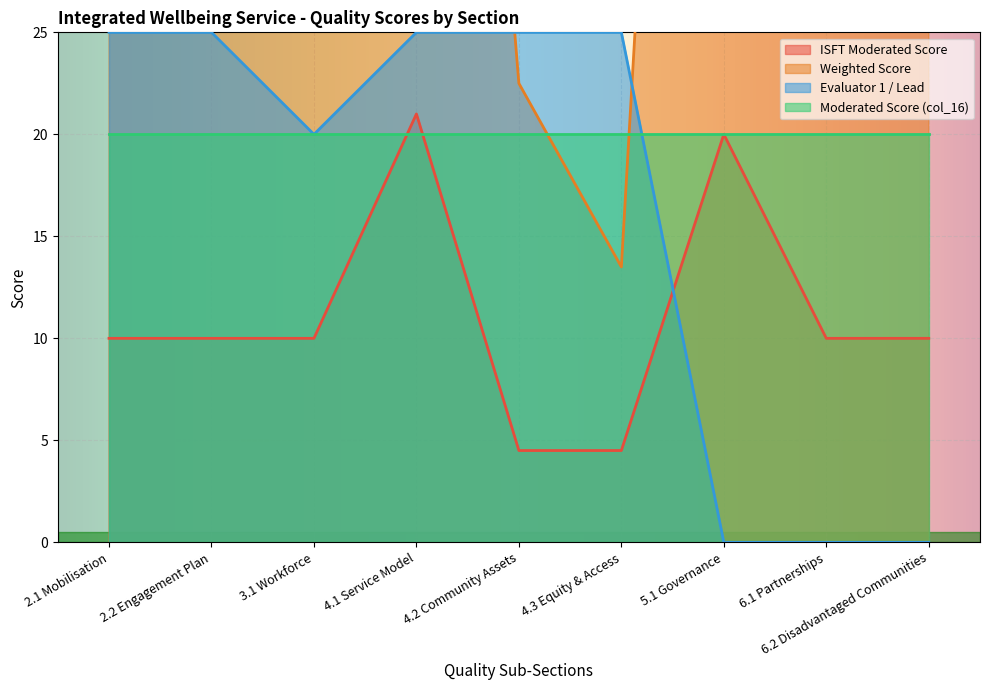

Between 4.3 Equity & Access and 3.1 Workforce, which is larger?

3.1 Workforce